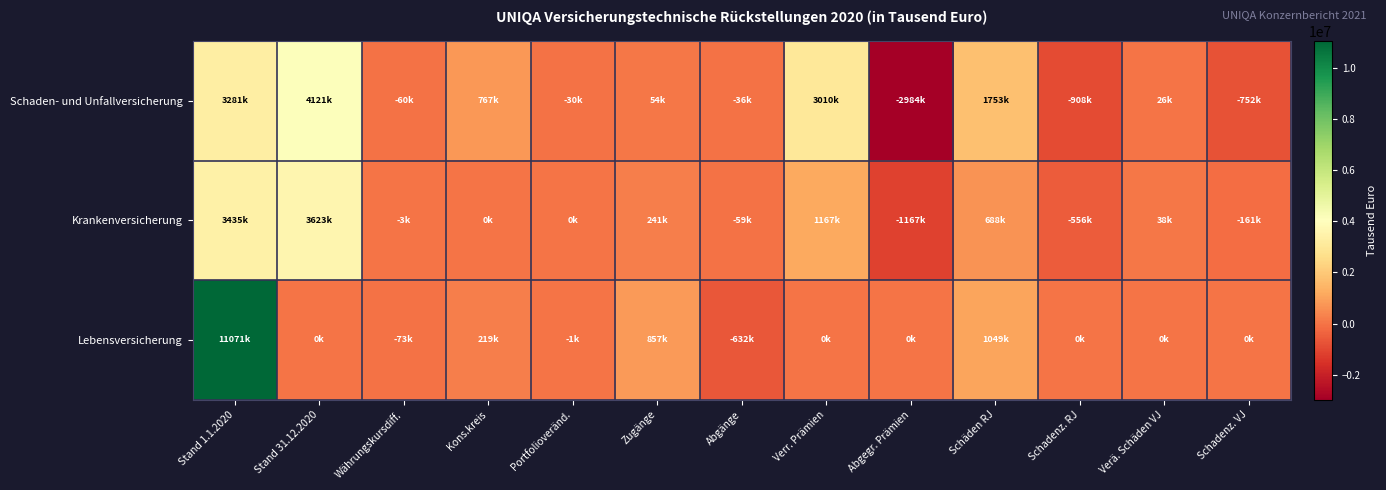

List the series in order of their overall mean, highest first.

Lebensversicherung, Schaden- und Unfallversicherung, Krankenversicherung